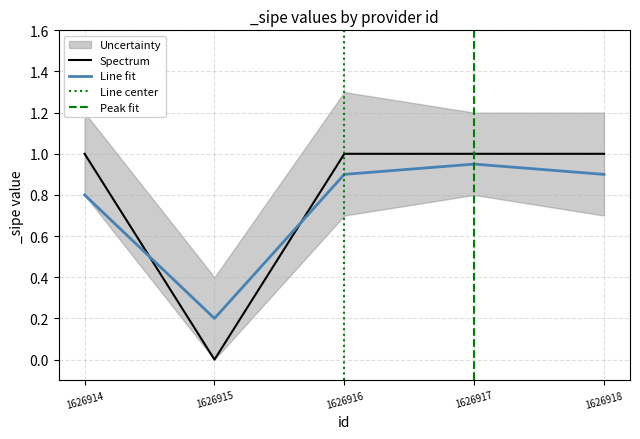

Between which two adjacent categories do Line fit and Spectrum first intersect?

1626914 and 1626915